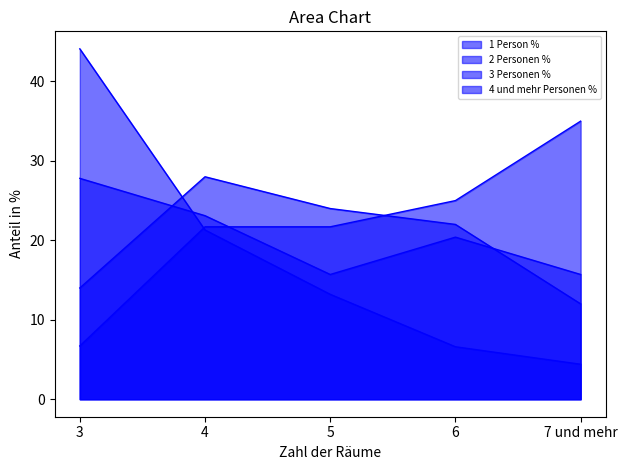

What is the average value of the 2 Personen % series?

20.5